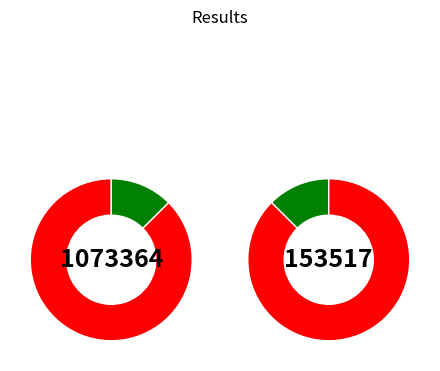

Count the number of slices in the pie.

2